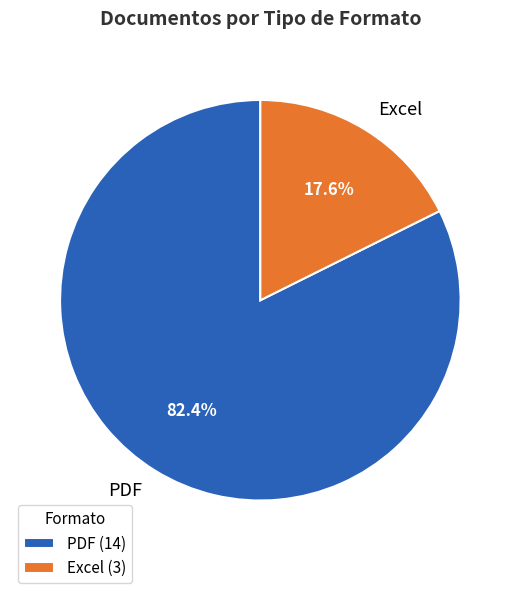

Which has a higher value, Excel or PDF?

PDF